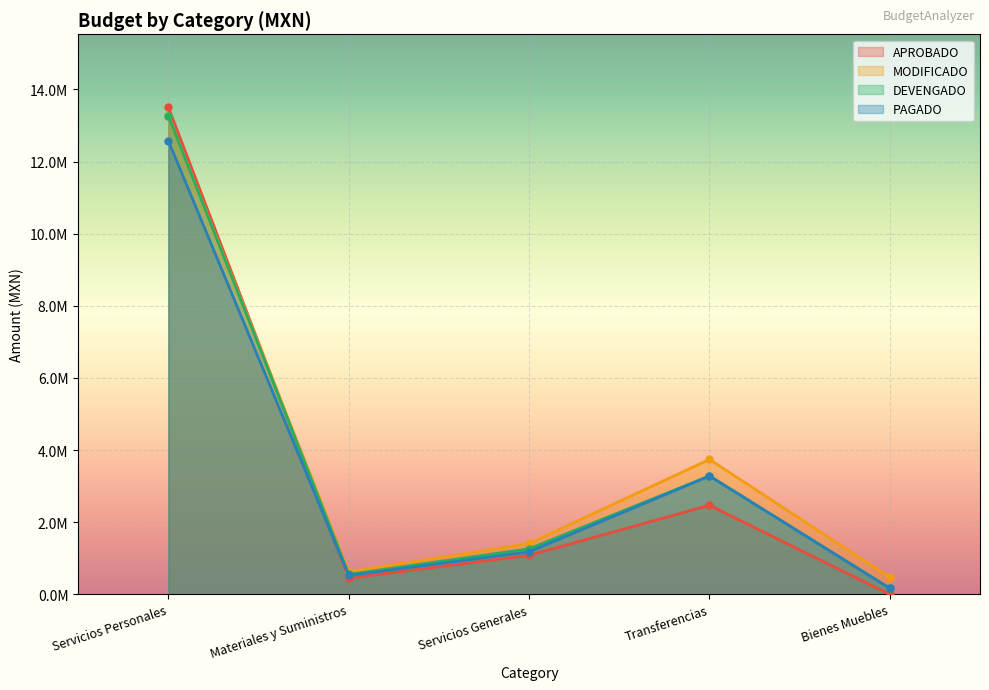

At which category does PAGADO reach its first local peak?

Transferencias